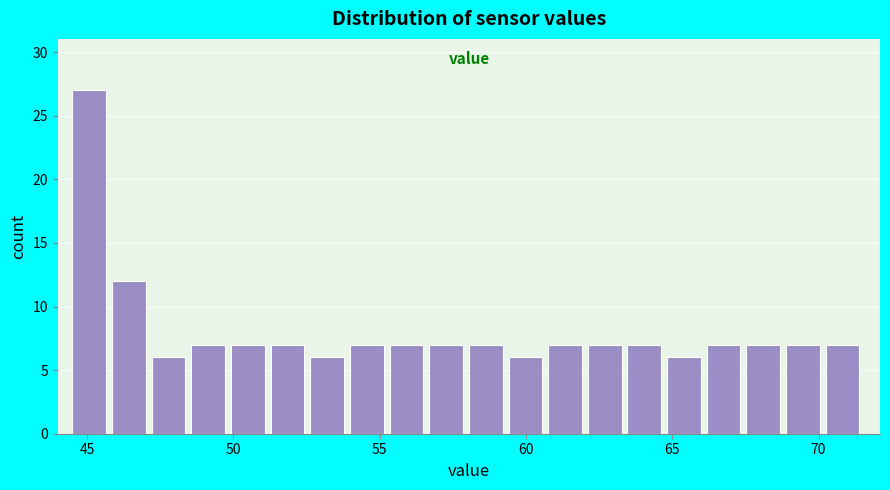

Around what value on the x-axis is the tallest bar? Give the approximate position of its centre, as read against the axis.

45.0